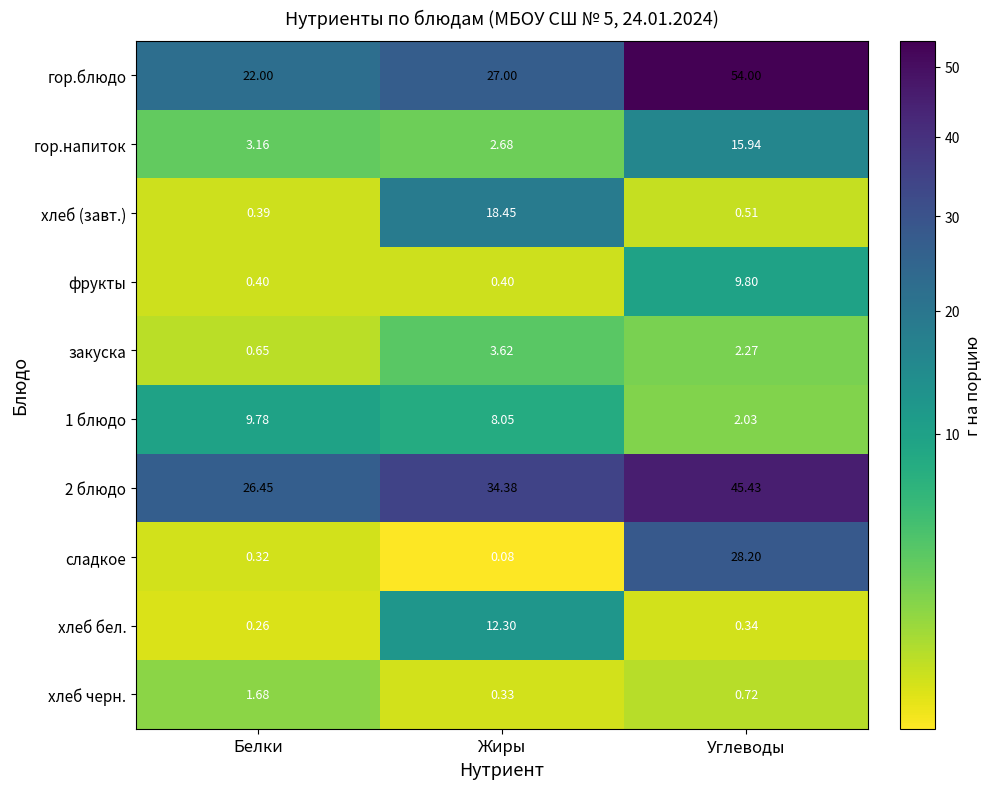

What is the difference between the highest and lowest values at Жиры?

34.3